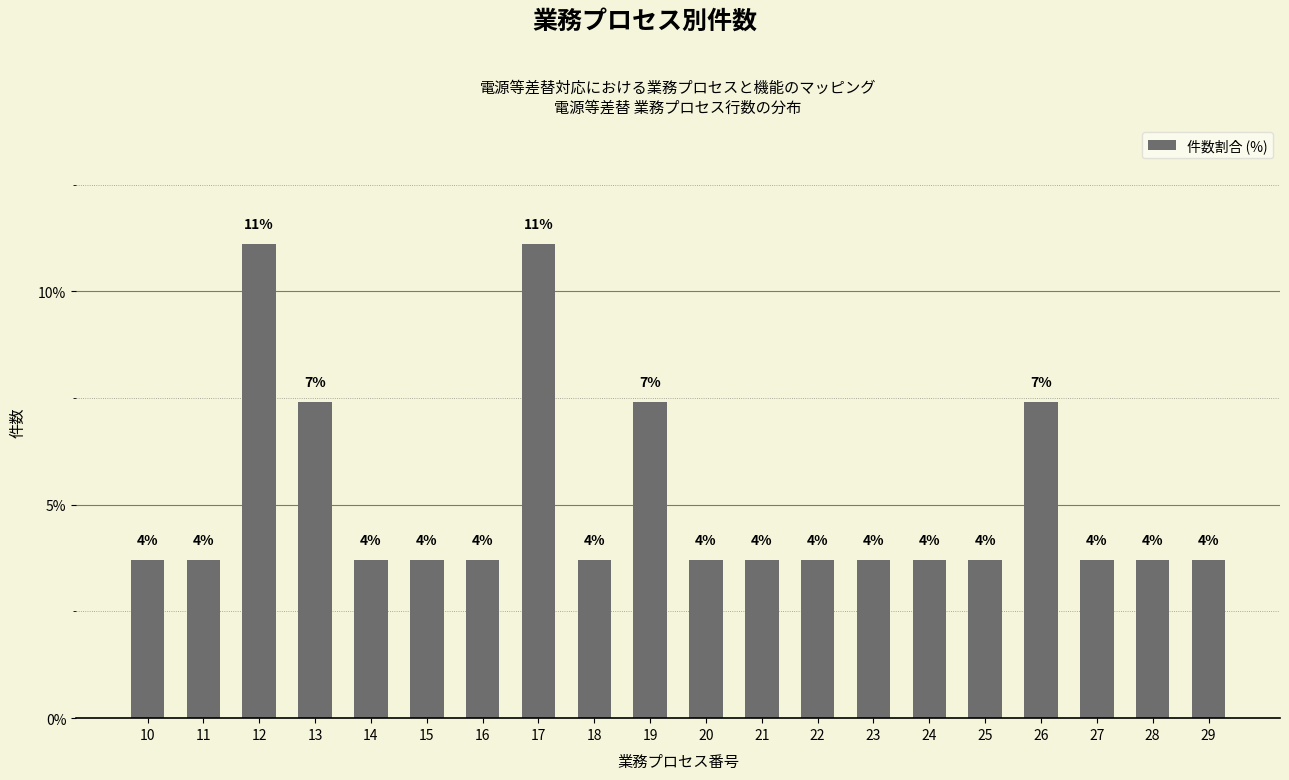

The chart shows a value of 1.0 at 18. True or false?

False